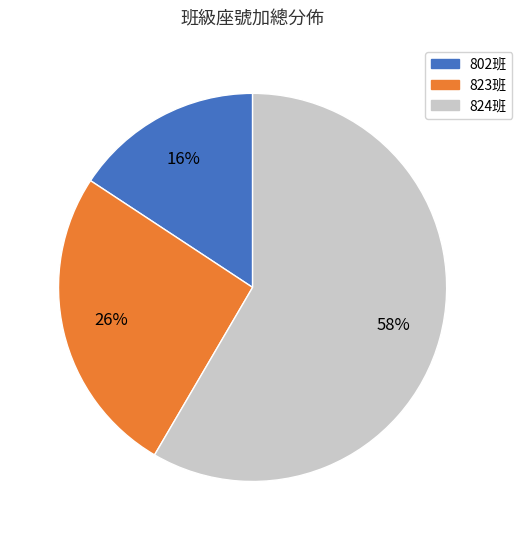

To the nearest percent, what is the average slice percentage?

33%